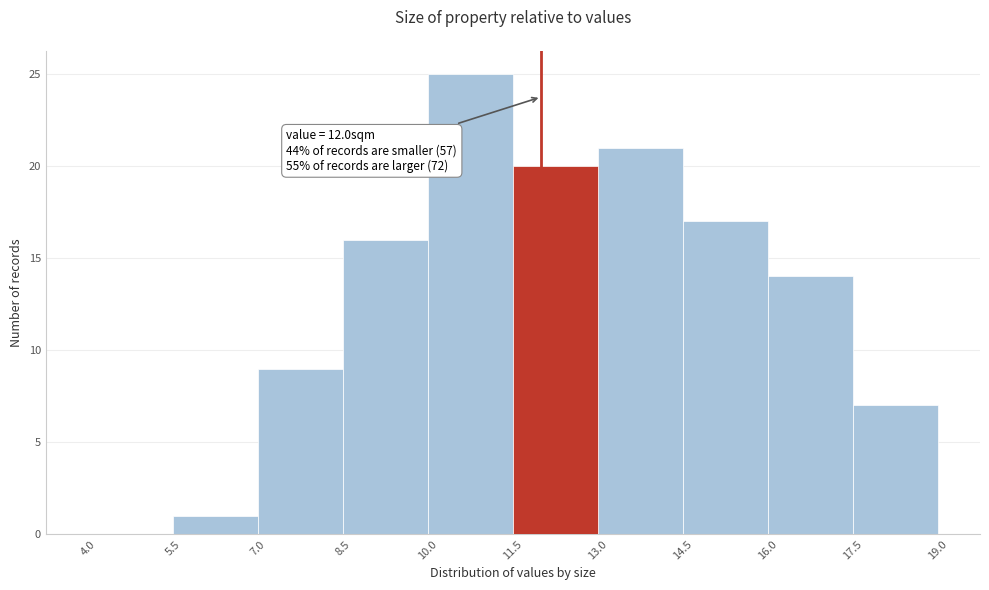

Which range on the x-axis has the tallest bar?

10.0 to 11.5